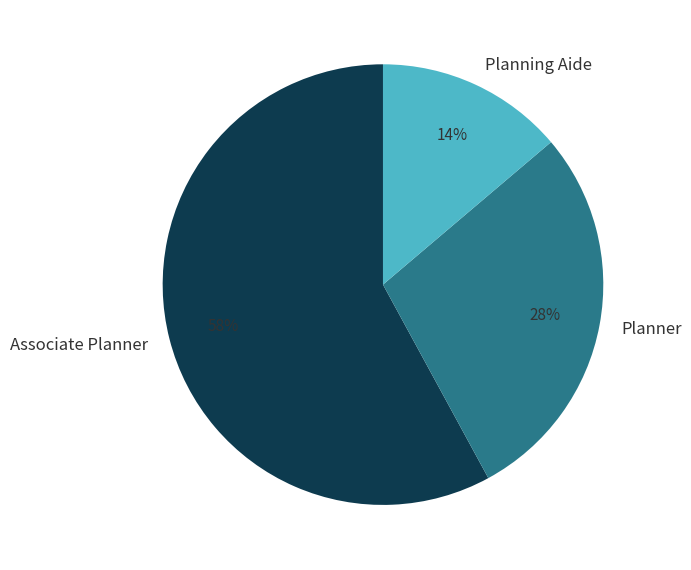

The Associate Planner slice represents 58% of the pie. True or false?

True